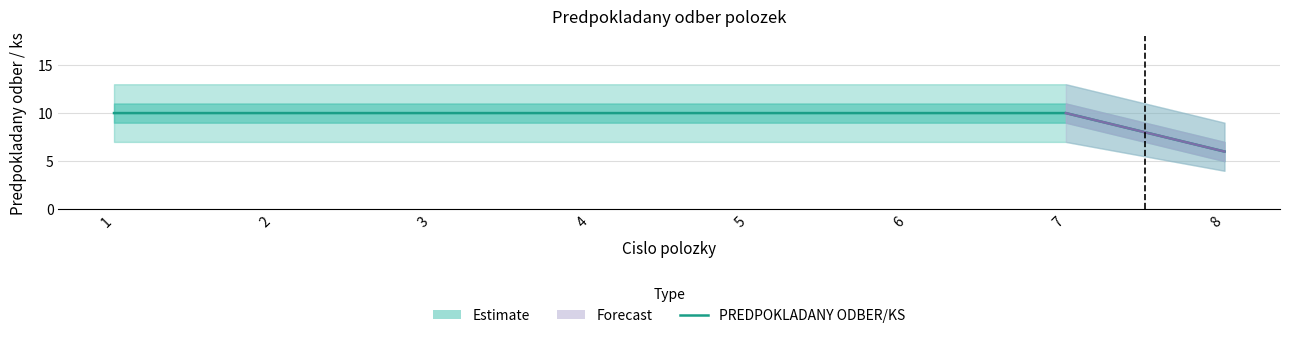

What is the smallest value displayed?

6